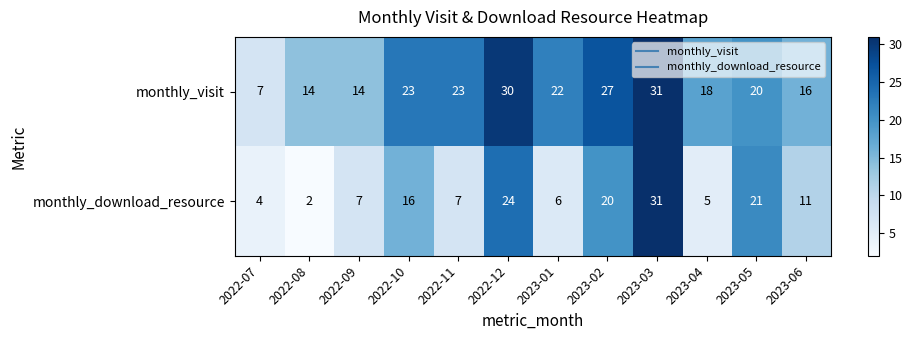

Between 2022-10 and 2022-12, which series saw the biggest shift?

monthly_download_resource